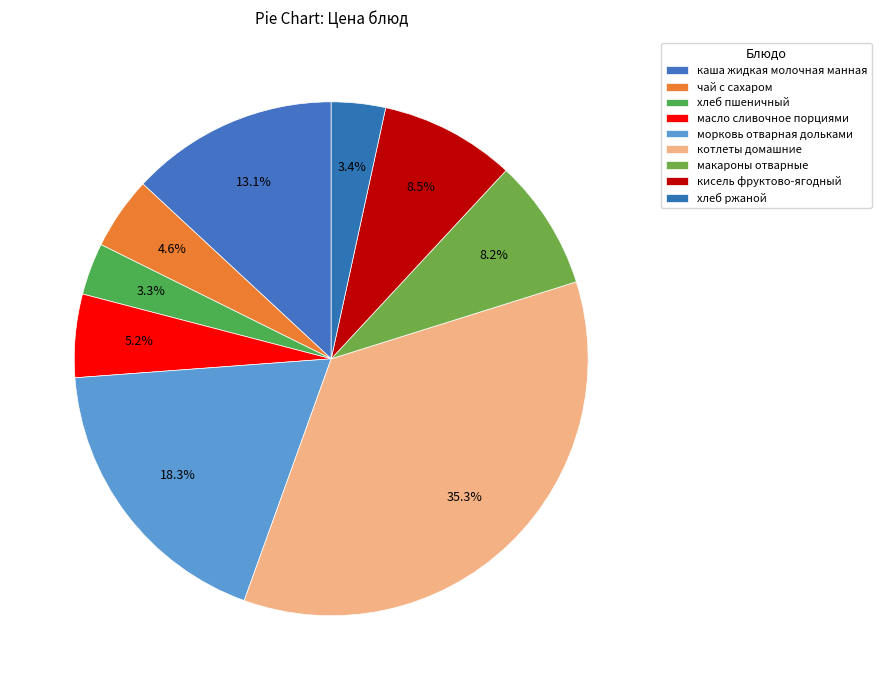

True or false: хлеб пшеничный accounts for 3% of the total.

True